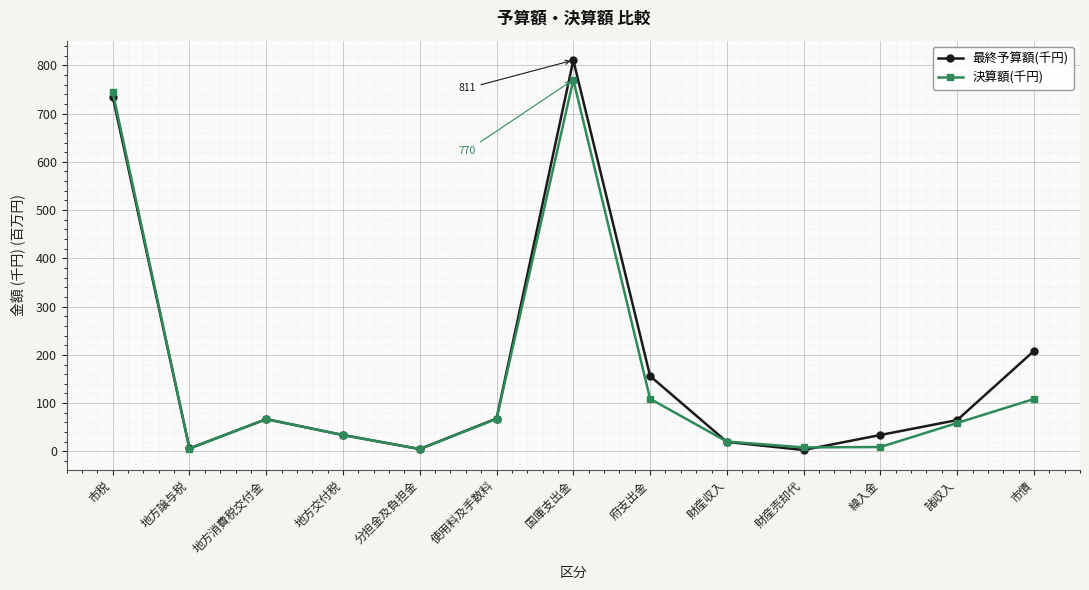

True or false: 最終予算額(千円) has a value of 6.1 at 地方譲与税.

True